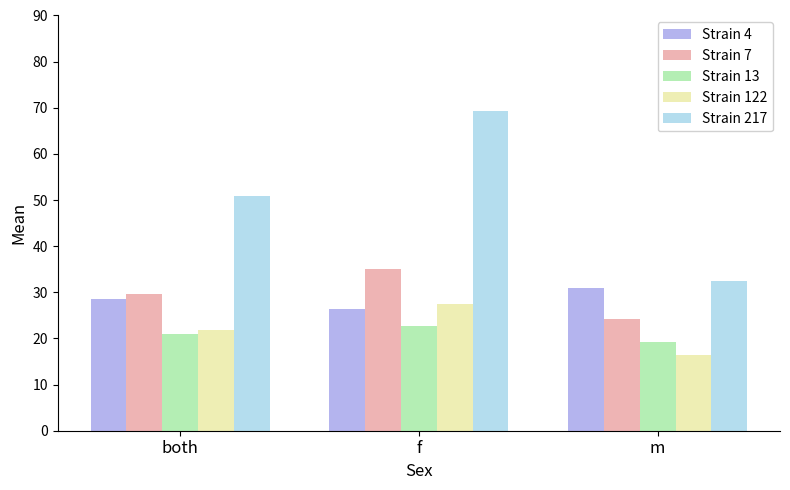

Read the Strain 122 value at both.

21.9